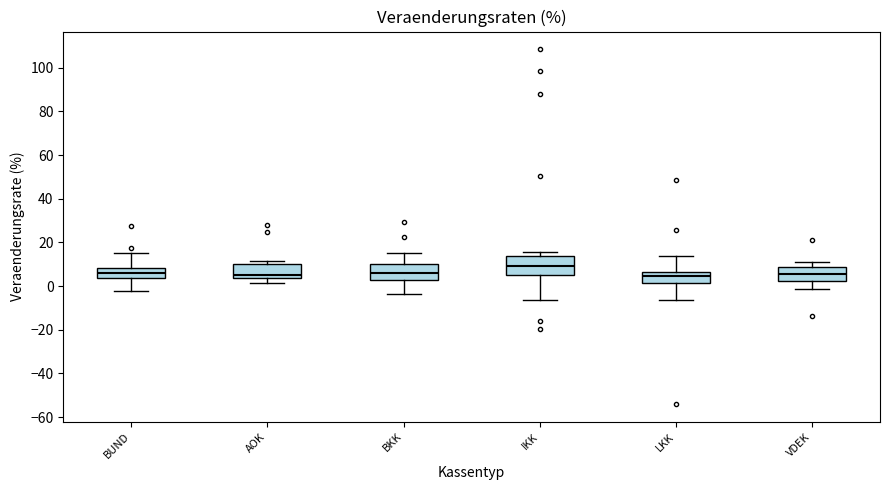

Where is the upper edge of the box for AOK on the y-axis? The values are not printed on the chart, so give them approximately, as read against the axis.

10